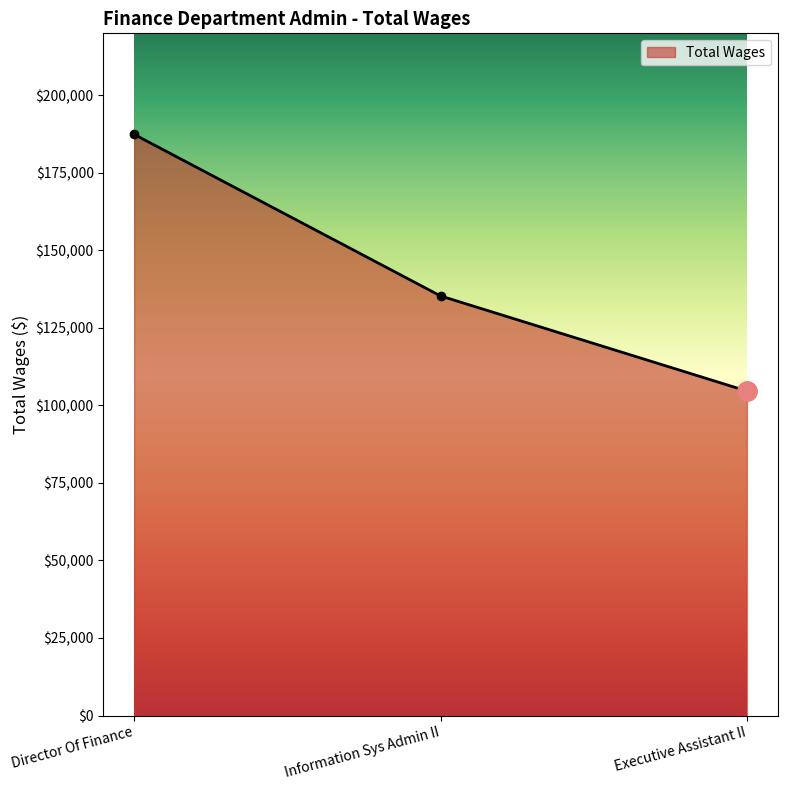

How many series are shown in this chart?

1